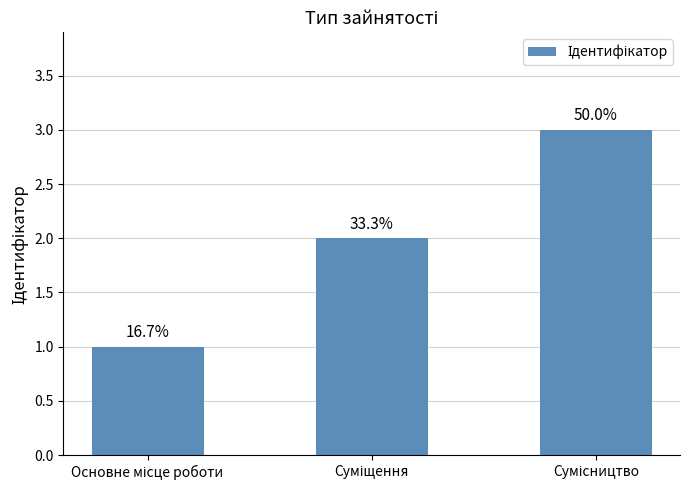

Are the bars horizontal?

No